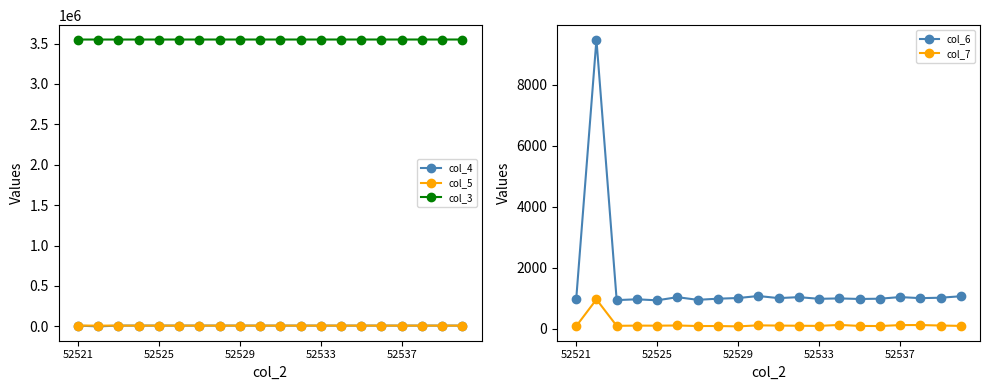

What are all the series names shown in the legend?

col_4, col_5, col_3, col_6, col_7